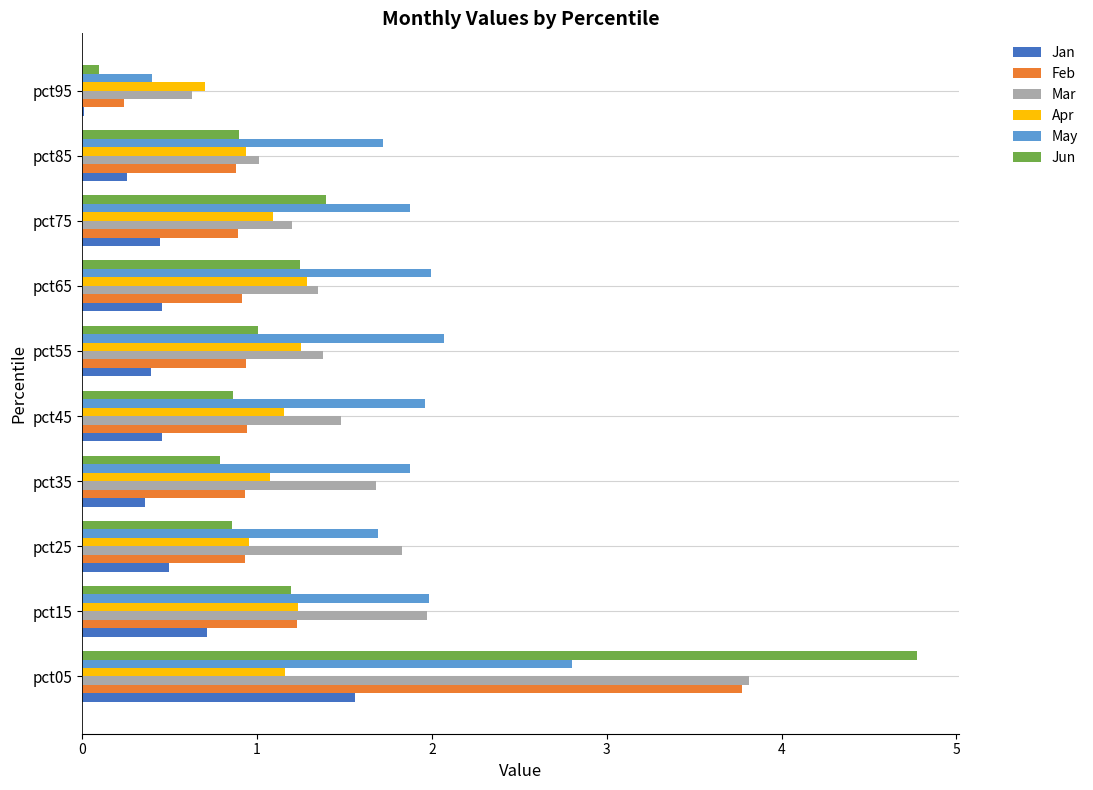

What is the average value of the Apr series?

1.1